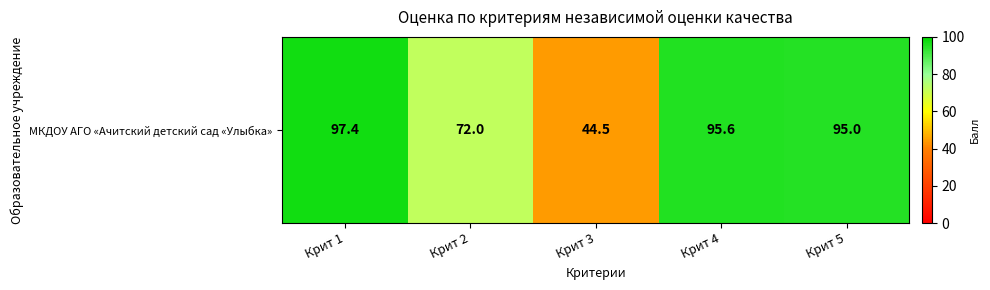

Reading left to right, transcribe all the data shown in this chart.

Крит 1=97.4	Крит 2=72.0	Крит 3=44.5	Крит 4=95.6	Крит 5=95.0